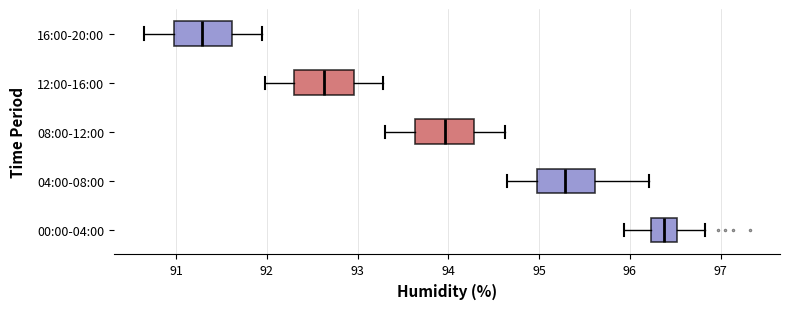

Where is the left edge of the box for 04:00-08:00 on the x-axis? The values are not printed on the chart, so give them approximately, as read against the axis.

95.0